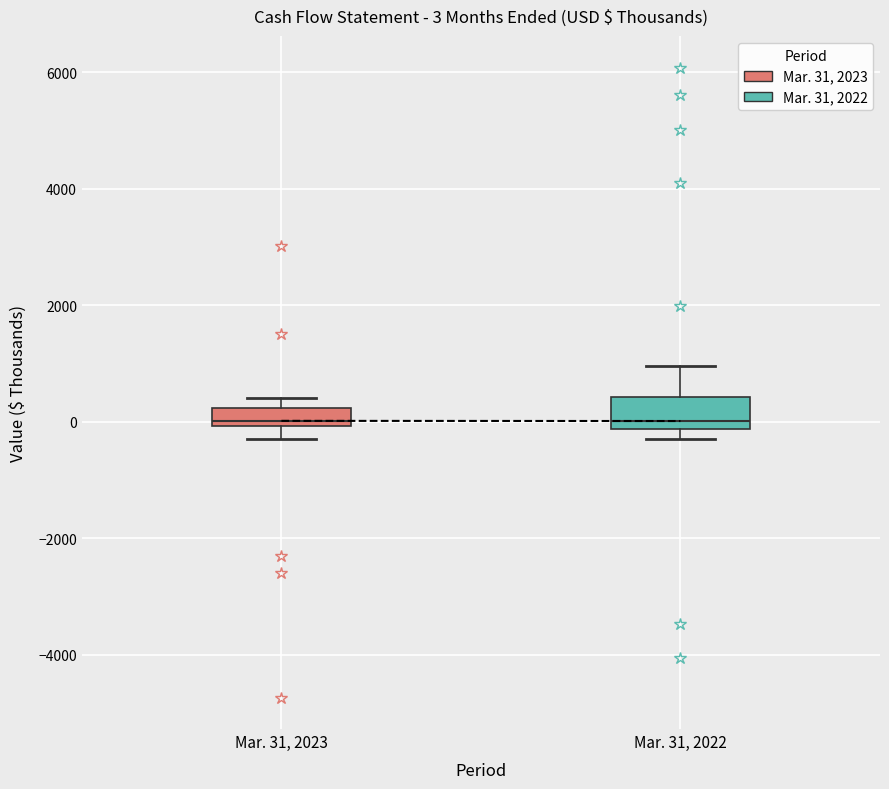

Comparing the boxes themselves (not the whiskers), which one is the tallest?

Mar. 31, 2022